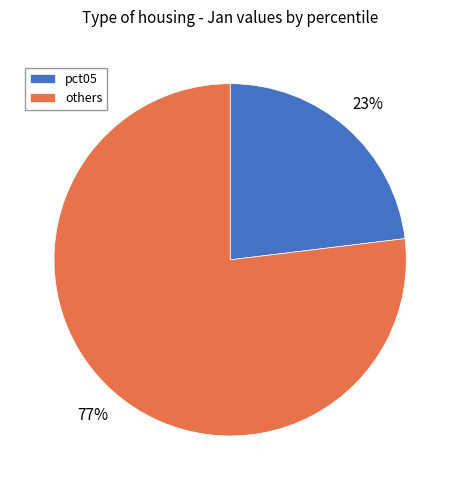

How many slices are in this pie chart?

2